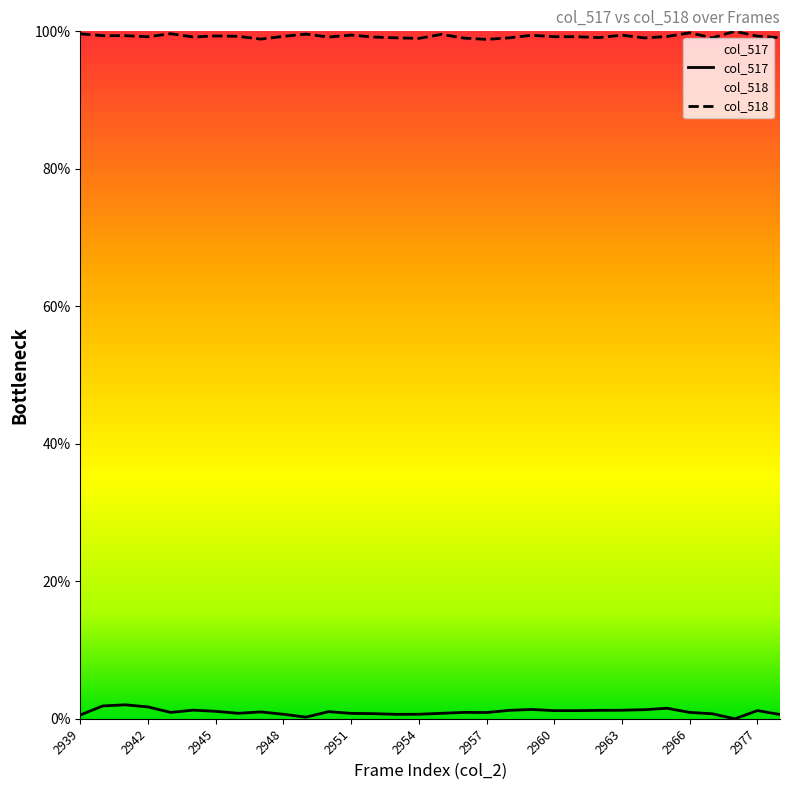

Where is the first local maximum for col_518?

2943